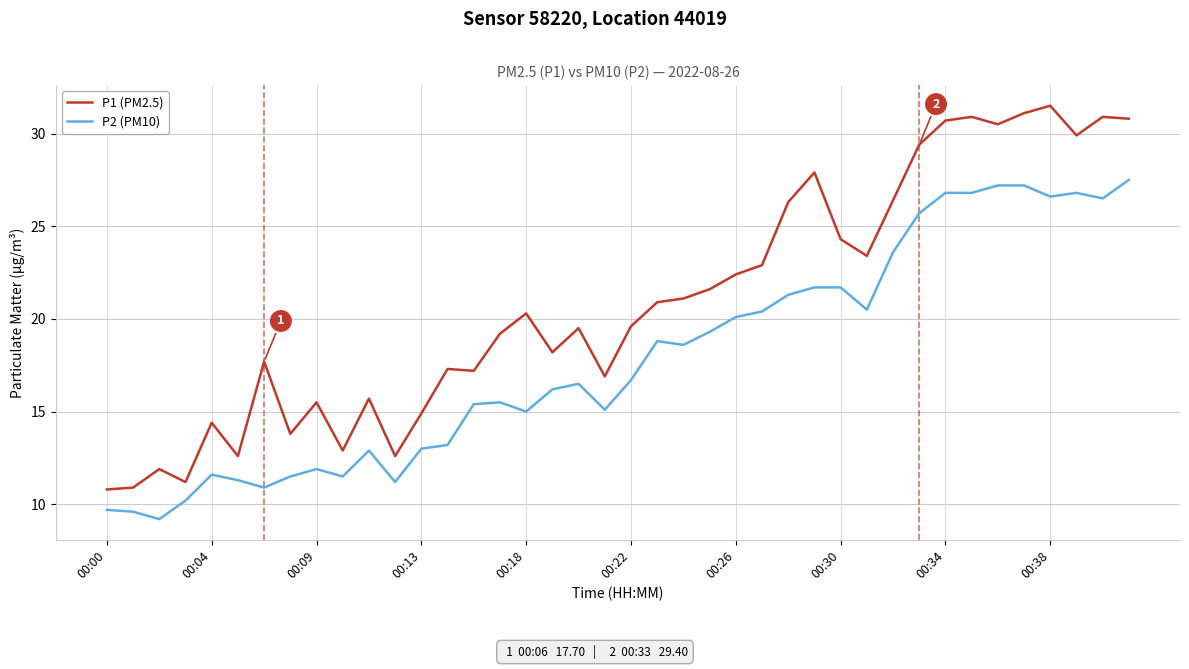

List the series in order of their overall mean, highest first.

P1 (PM2.5), P2 (PM10)